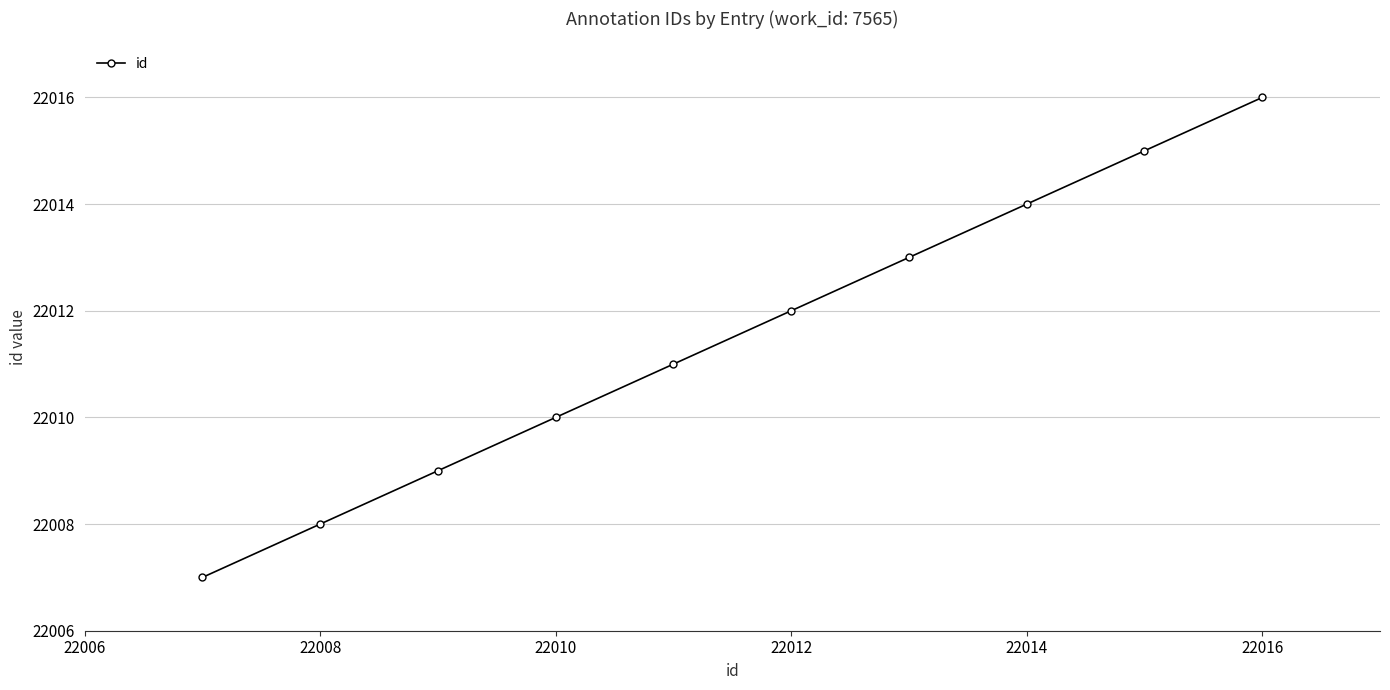

Reading left to right, list all the values displayed in this chart.

22007	22008	22009	22010	22011	22012	22013	22014	22015	22016